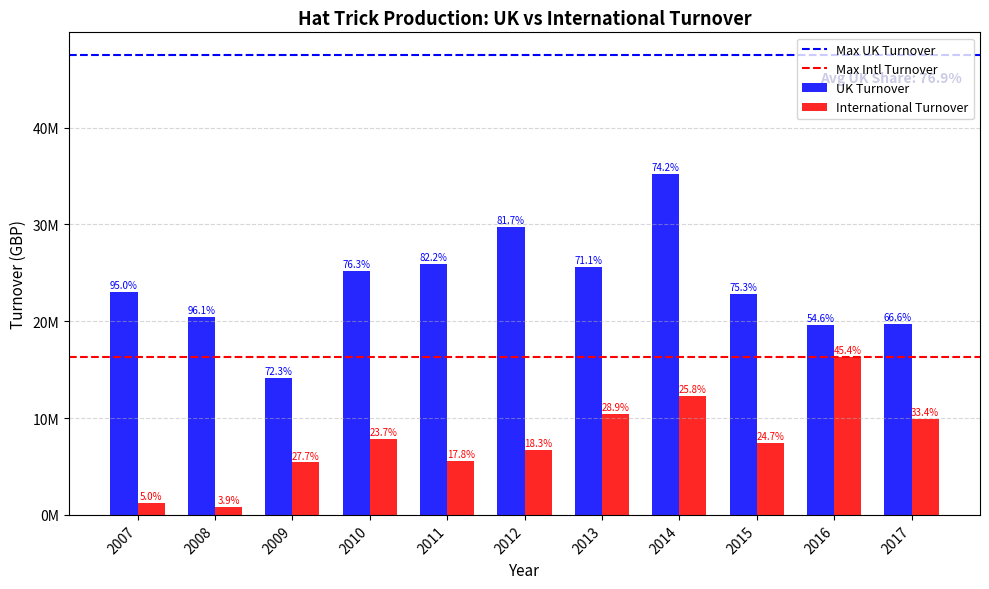

Does the chart contain stacked bars?

No